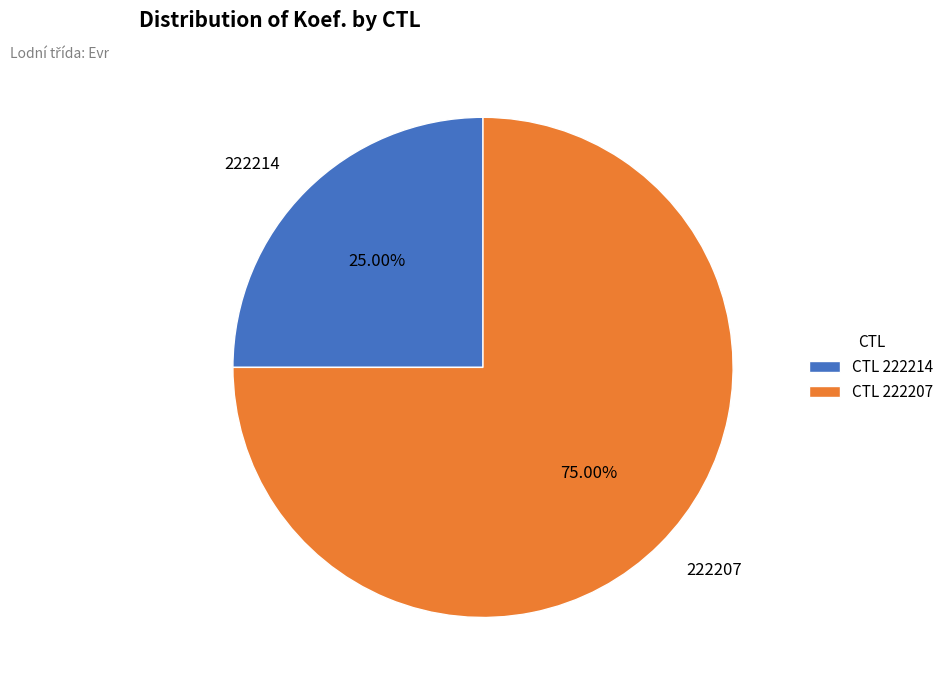

To the nearest percent, what portion does 222214 represent?

25%